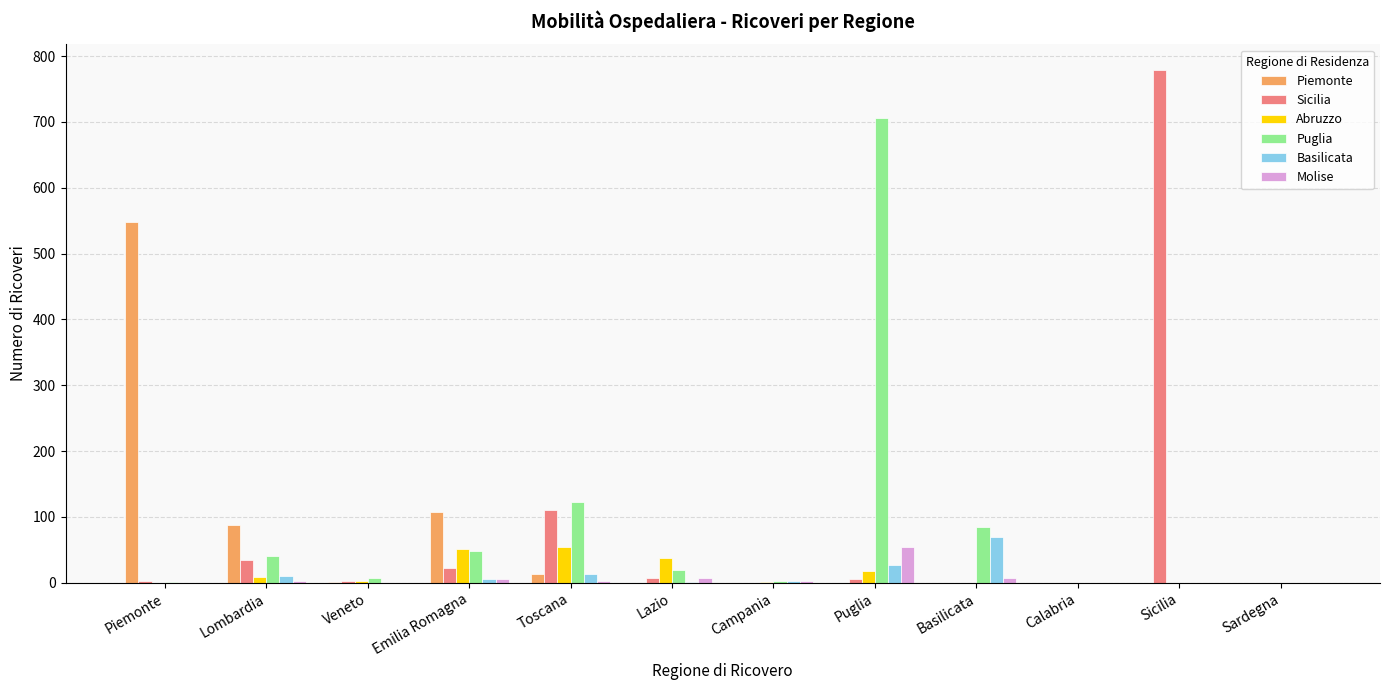

Is the value of Molise at Puglia greater than the value of Basilicata at Calabria?

Yes